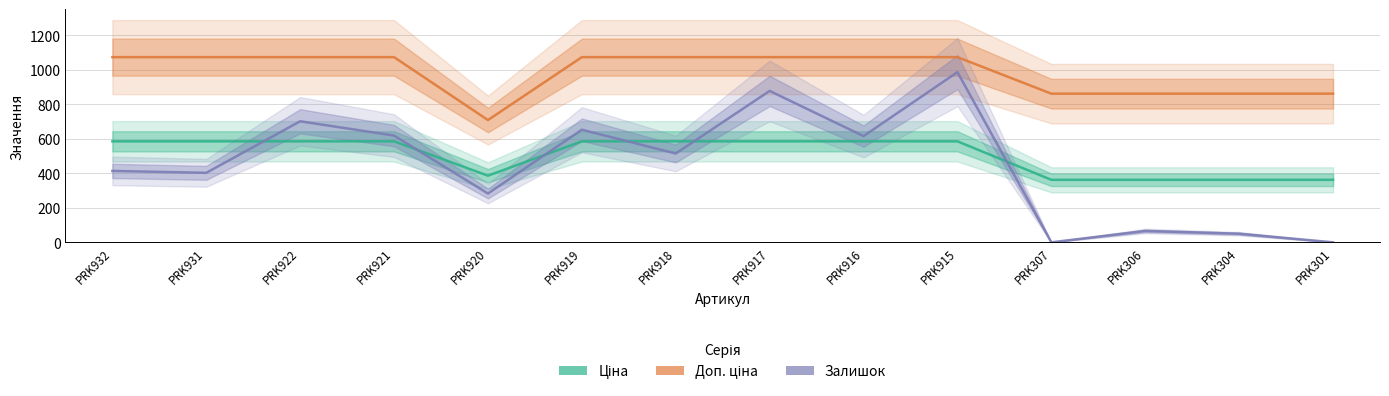

Reading left to right, what are all the values shown in this chart?

Ціна: PRK932=585.6	PRK931=585.6	PRK922=585.6	PRK921=585.6	PRK920=386.5	PRK919=585.6	PRK918=585.6	PRK917=585.6	PRK916=585.6	PRK915=585.6	PRK307=362.6	PRK306=362.6	PRK304=362.6	PRK301=362.6
Доп. ціна: PRK932=1073.8	PRK931=1073.8	PRK922=1073.8	PRK921=1073.8	PRK920=709.0	PRK919=1073.8	PRK918=1073.8	PRK917=1073.8	PRK916=1073.8	PRK915=1073.8	PRK307=862.0	PRK306=862.0	PRK304=862.0	PRK301=862.0
Залишок: PRK932=414.0	PRK931=403.0	PRK922=702.0	PRK921=619.0	PRK920=283.0	PRK919=653.0	PRK918=515.0	PRK917=878.0	PRK916=616.0	PRK915=987.0	PRK307=0.0	PRK306=66.0	PRK304=50.0	PRK301=0.0